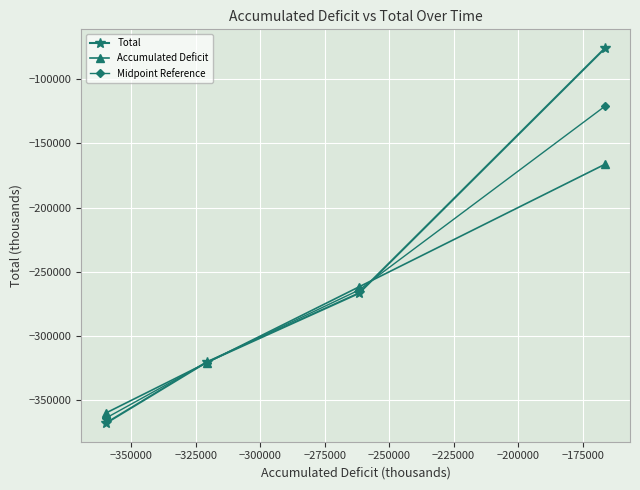

What is the greatest value displayed?

-75952.0